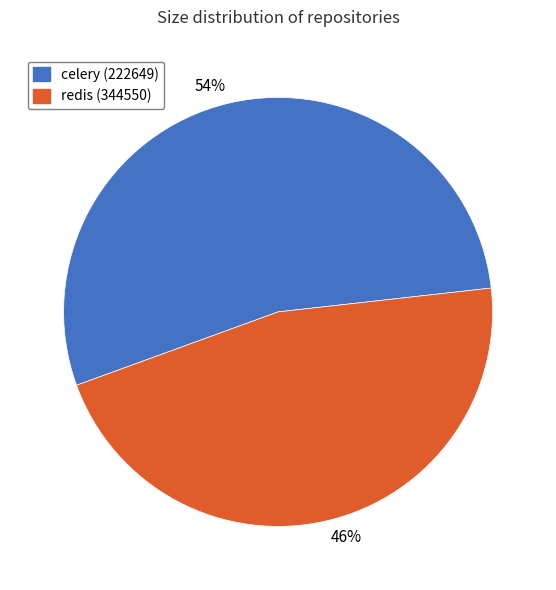

True or false: 54% accounts for 44% of the total.

False